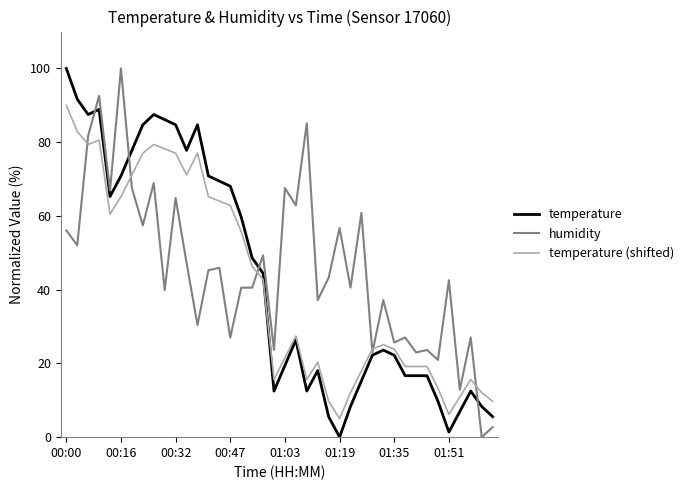

Which series has the largest total across all categories?

humidity